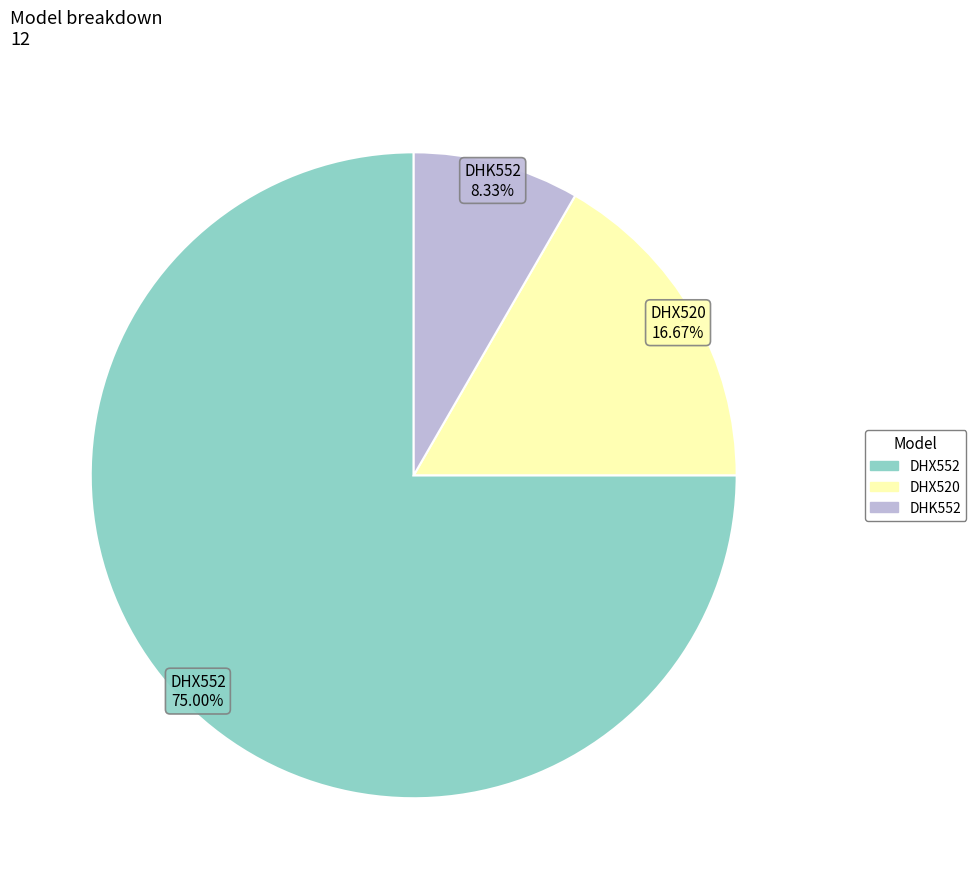

Between DHK552 and DHX520, which is larger?

DHX520